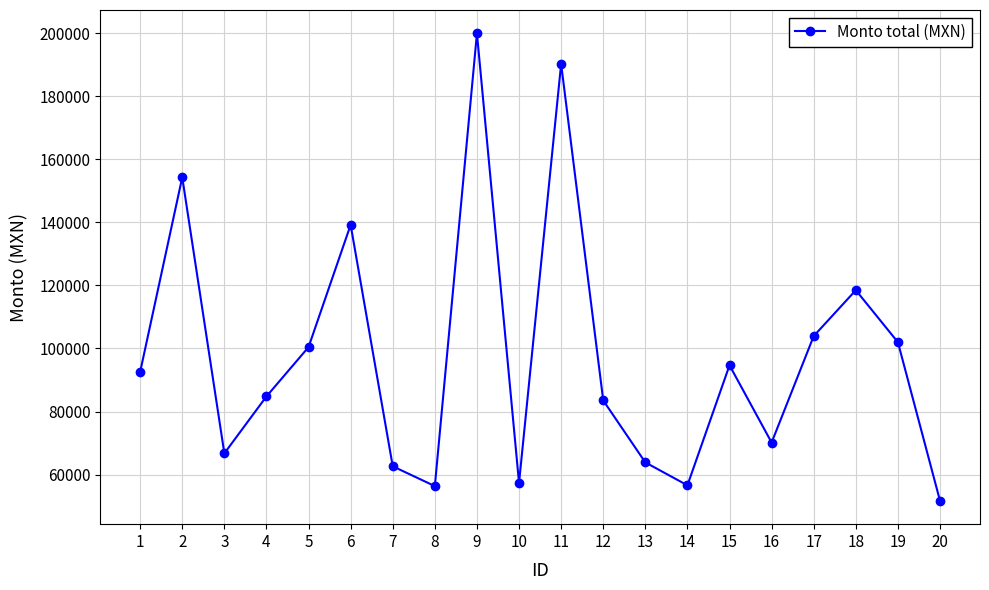

What is the maximum value shown in the chart?

199926.0